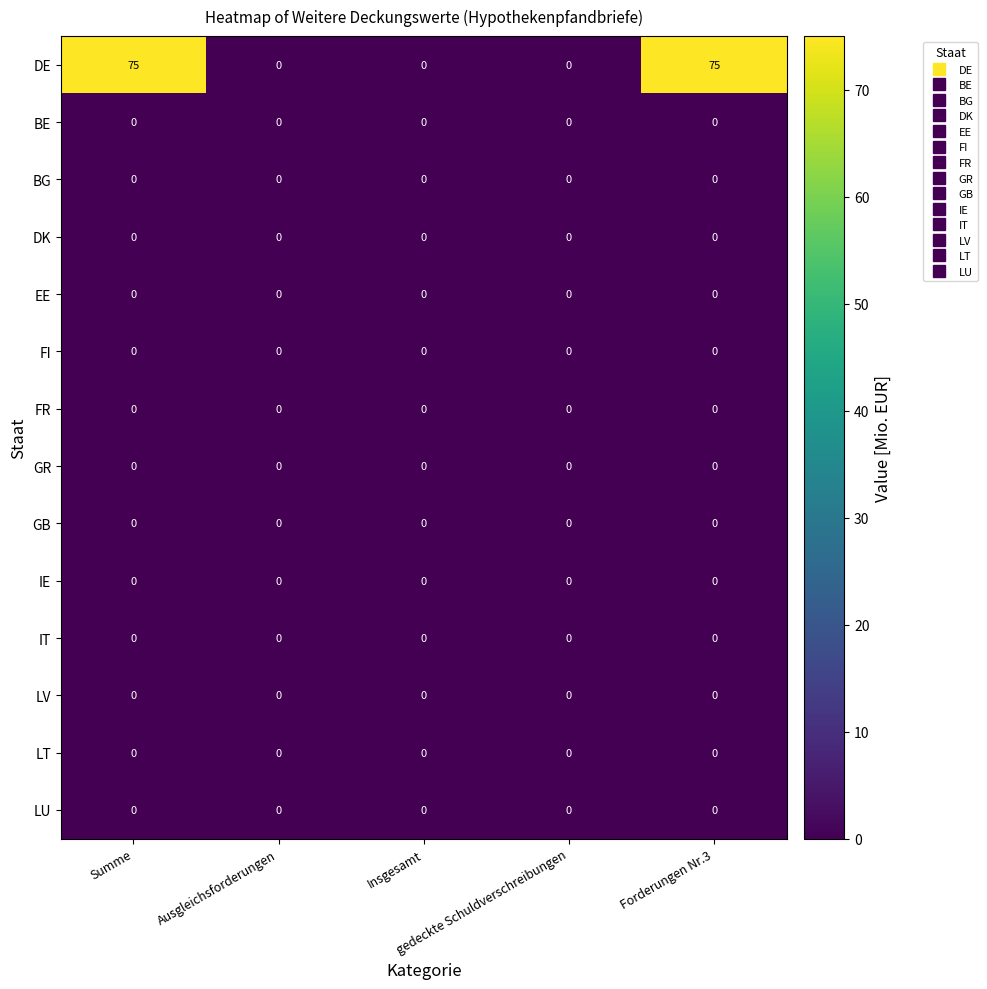

Which series has the widest spread of values?

DE